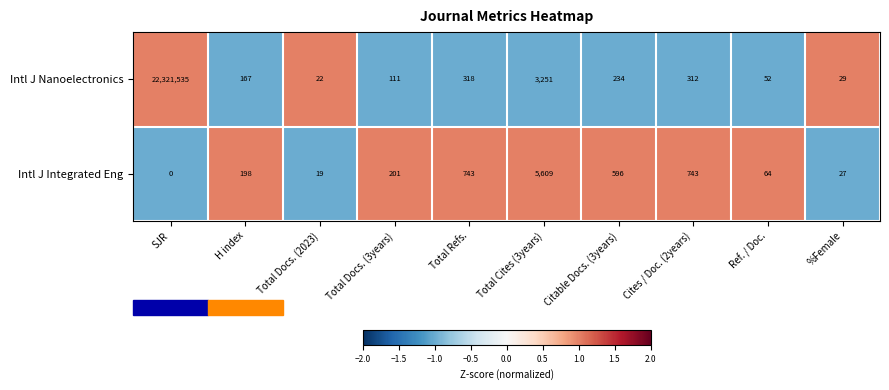

The Intl J Nanoelectronics series shows 167 at H index. True or false?

True